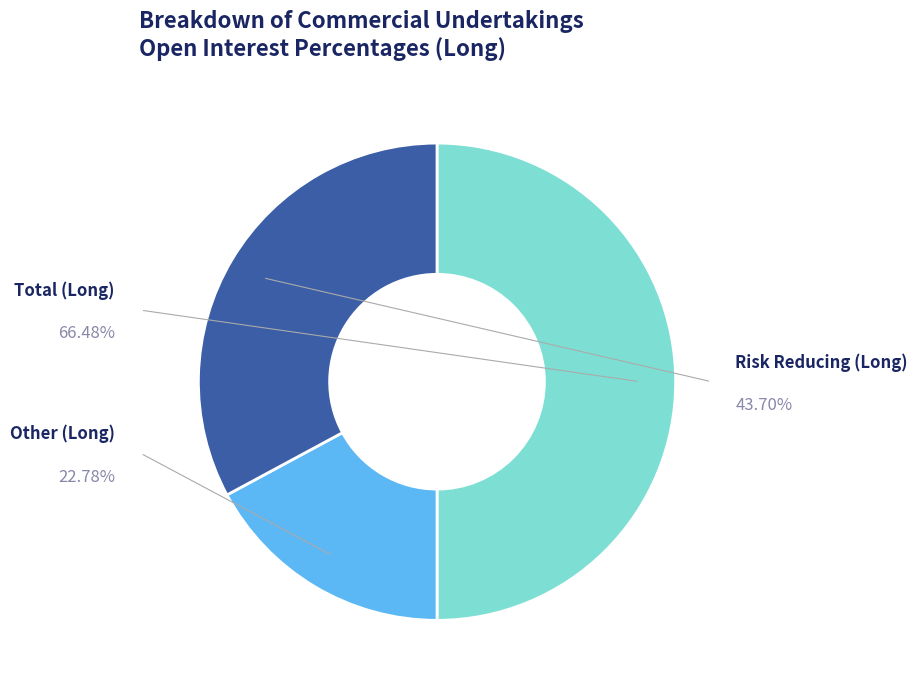

What is the smallest slice in the pie chart?

Other (Long)